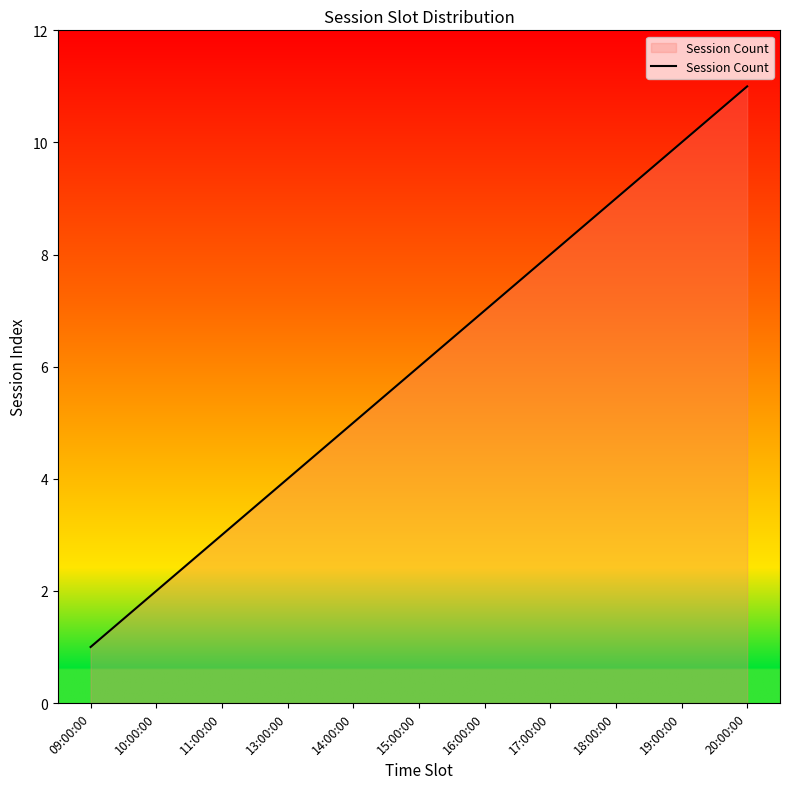

List the labels in order of value, smallest first.

09:00:00, 10:00:00, 11:00:00, 13:00:00, 14:00:00, 15:00:00, 16:00:00, 17:00:00, 18:00:00, 19:00:00, 20:00:00